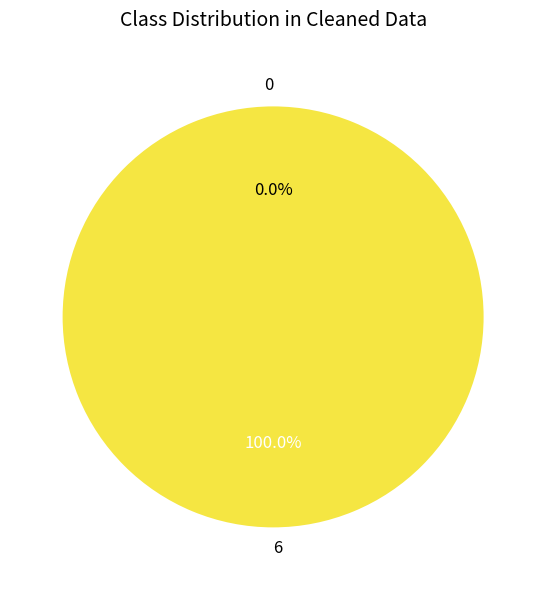

How many segments does this pie chart have?

2